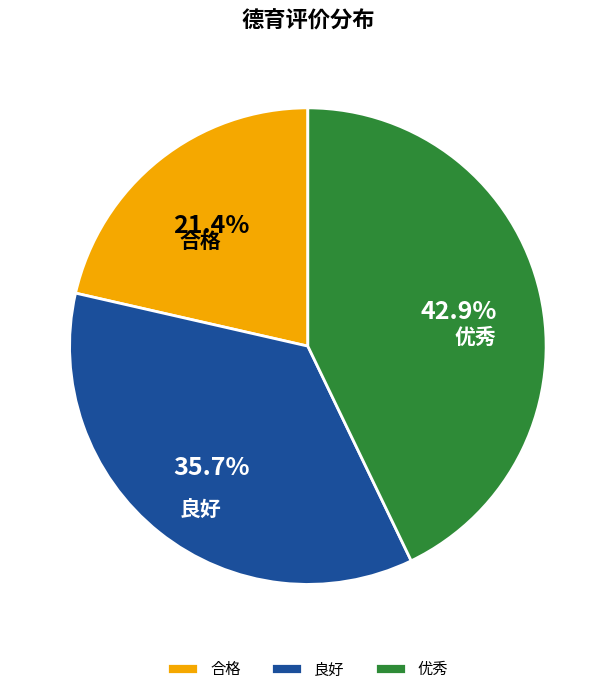

What is the largest slice in the pie chart?

优秀